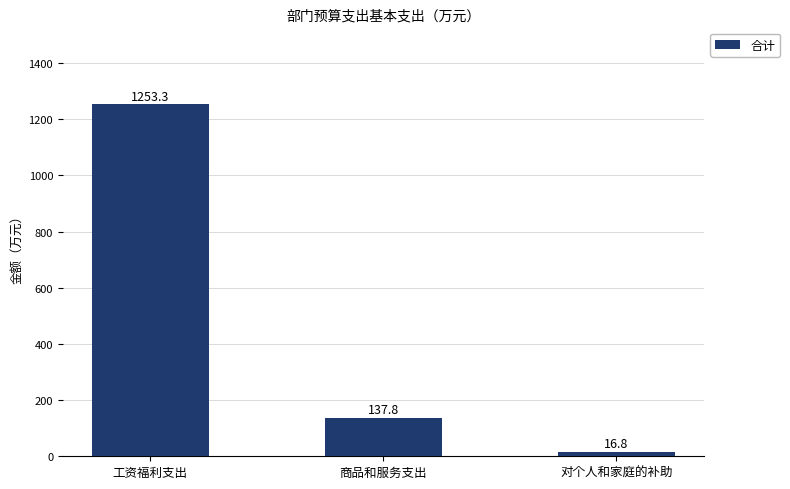

How many distinct data groups are displayed?

1